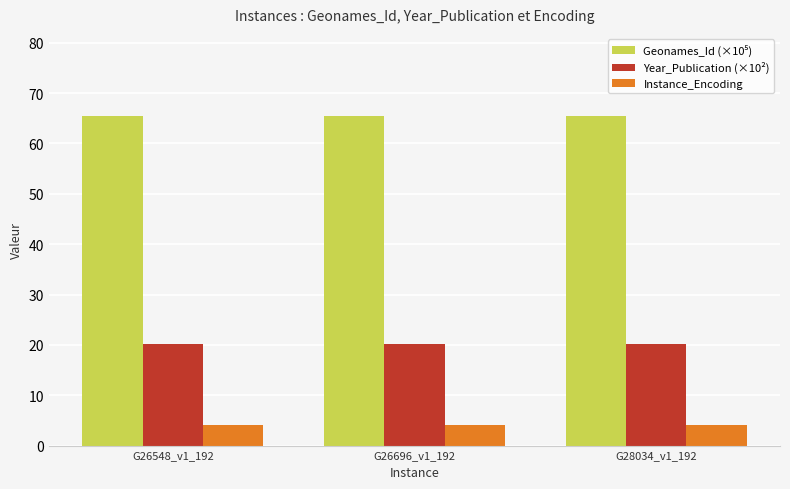

The value of Year_Publication (×10²) at G28034_v1_192 is 20.2. True or false?

True